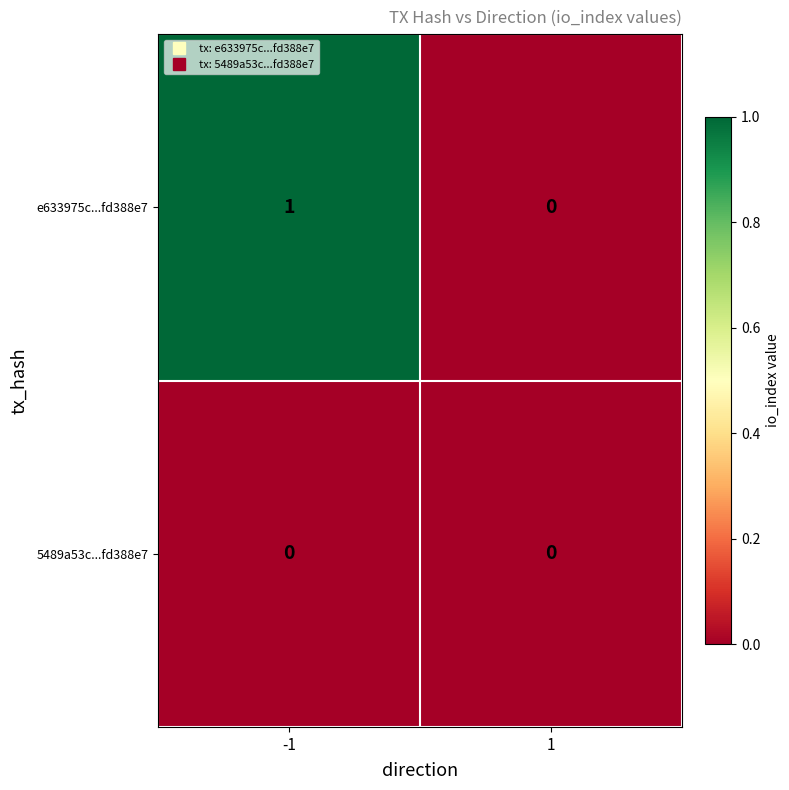

Rank the series by their maximum value, from highest to lowest.

e633975c...fd388e7, 5489a53c...fd388e7